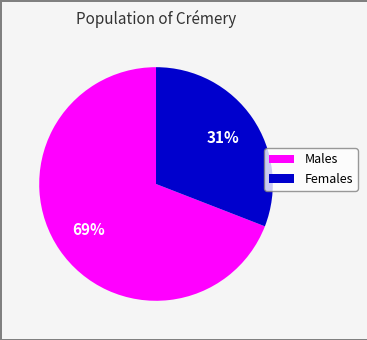

Is there any slice that represents more than half of the pie?

Yes